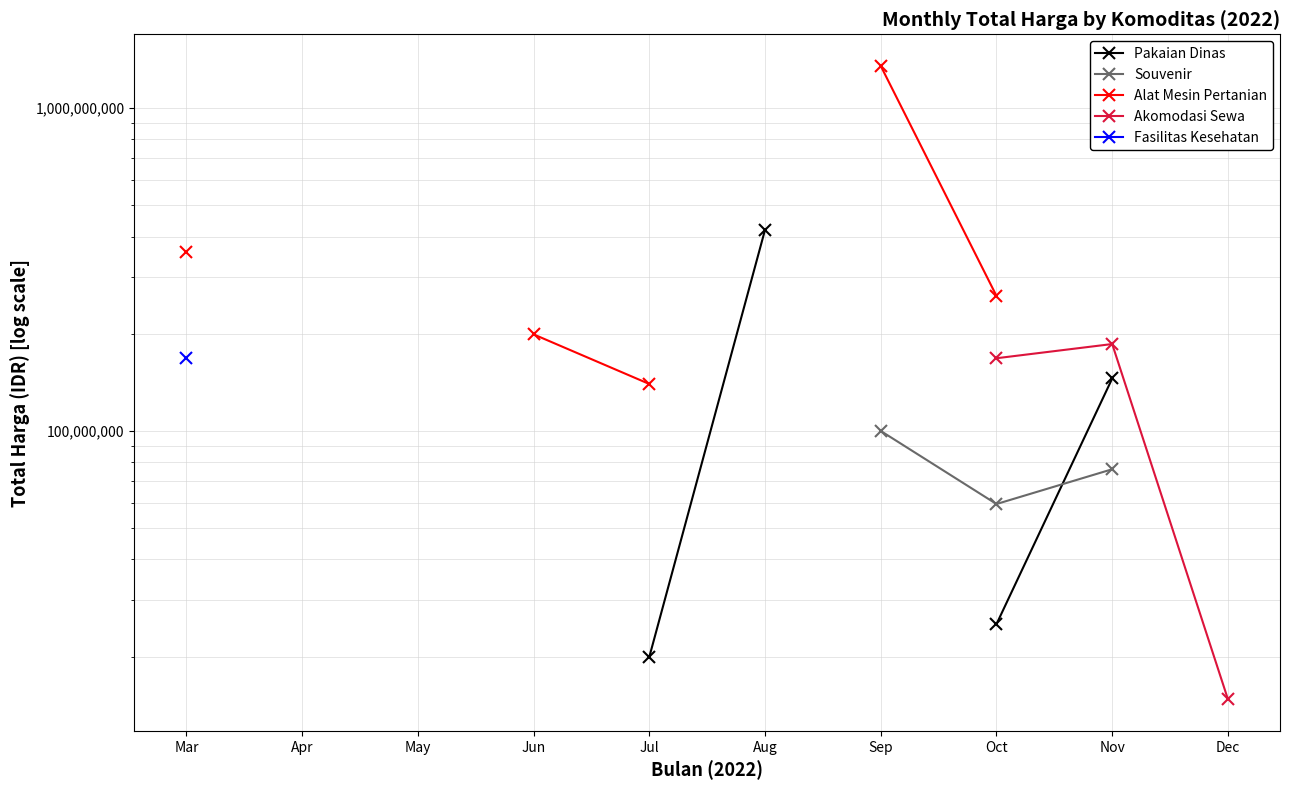

True or false: Akomodasi Sewa has more than 0 interior local peaks.

True